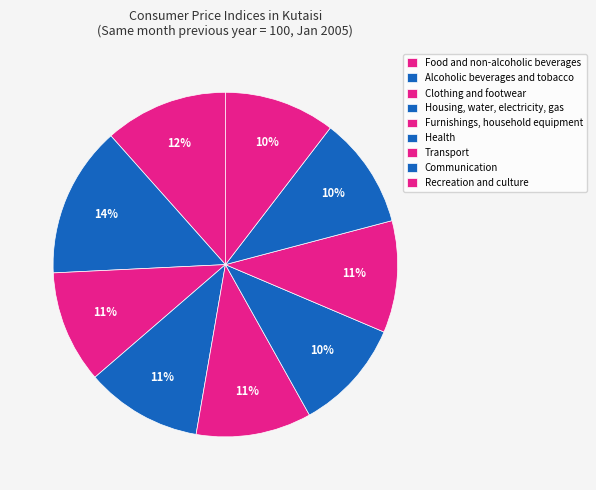

How many slices are in this pie chart?

9